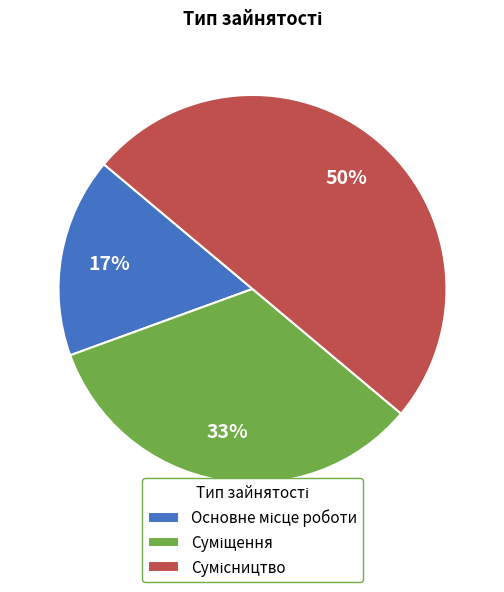

To the nearest percent, what is the average slice percentage?

33%